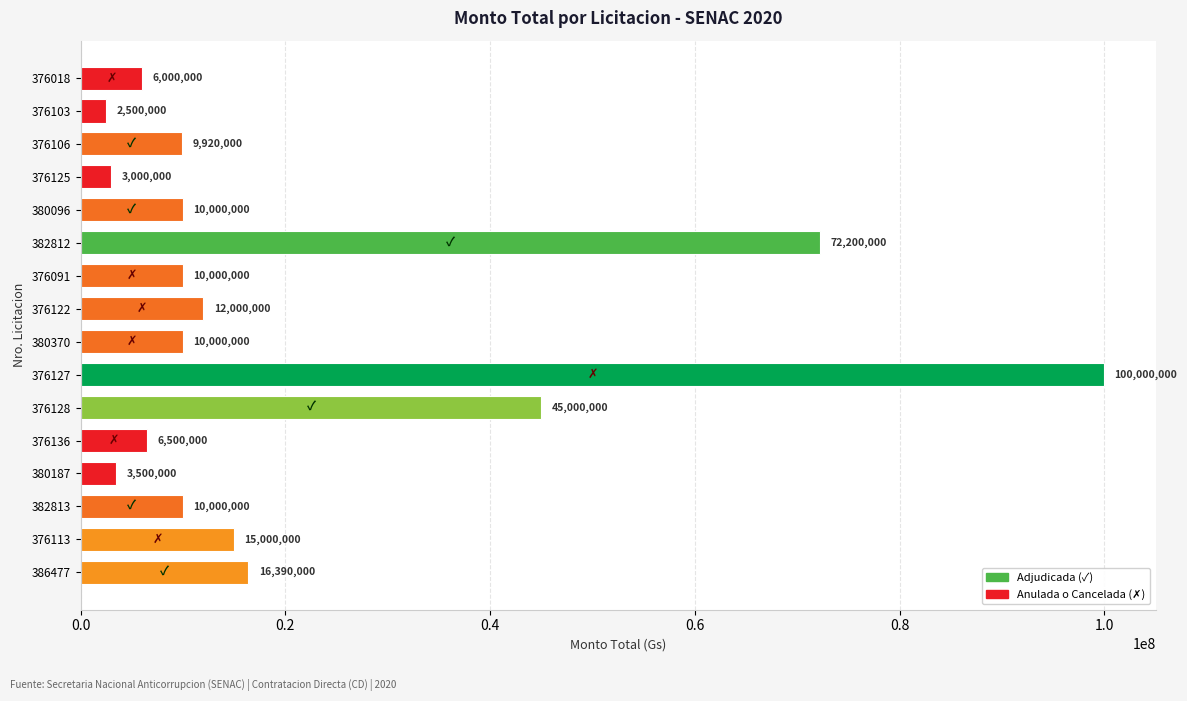

How many bars are there in total?

16